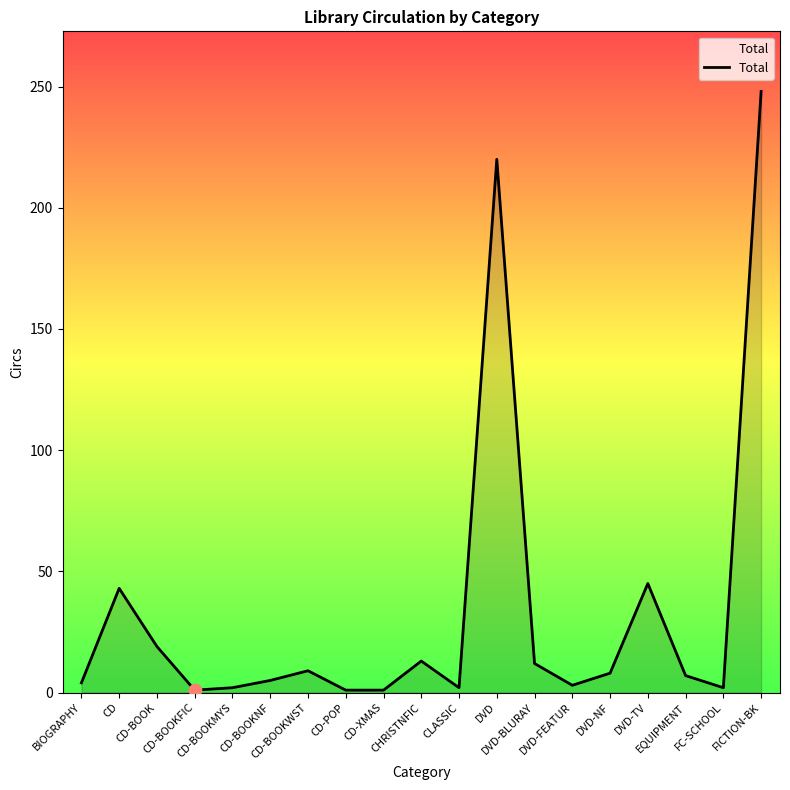

Which has a higher value, CD-BOOKNF or CD-BOOKMYS?

CD-BOOKNF